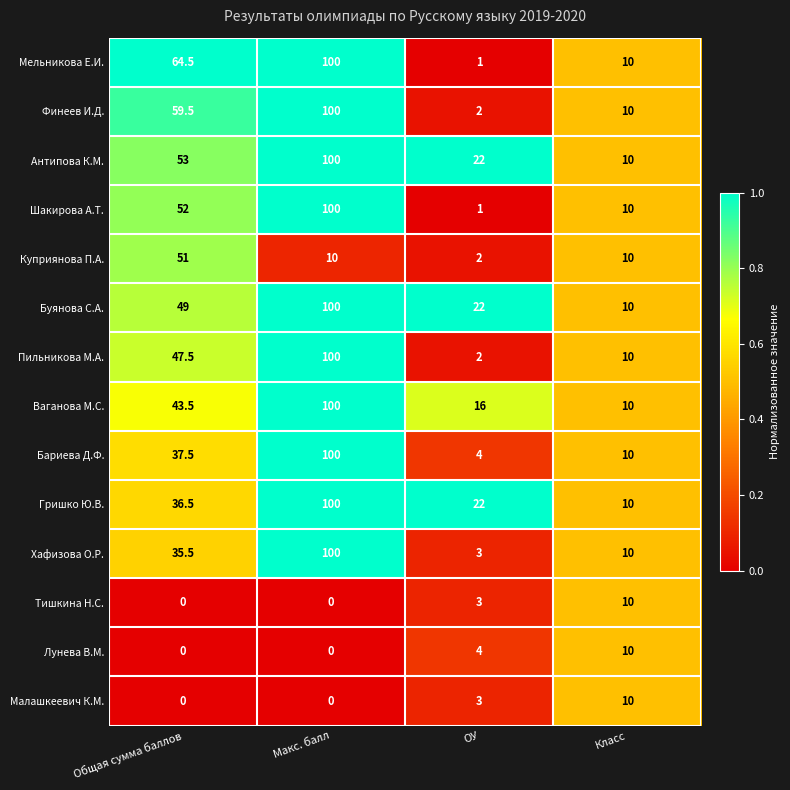

Count the number of data series in this chart.

14